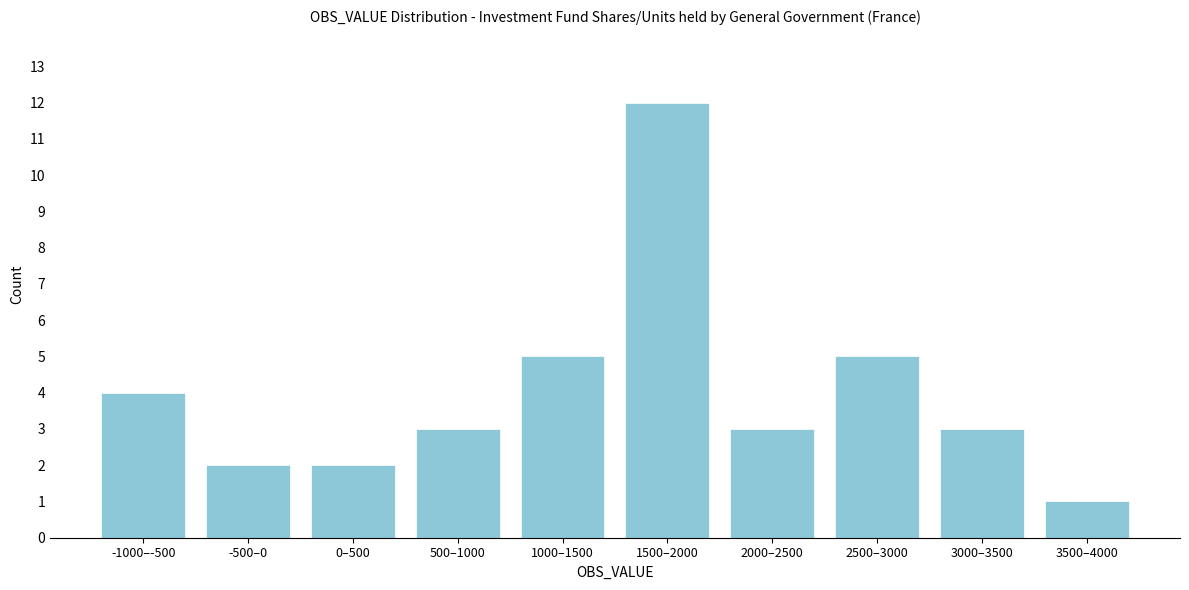

Reading left to right, transcribe all the data shown in this chart.

-1000–-500=4	-500–0=2	0–500=2	500–1000=3	1000–1500=5	1500–2000=12	2000–2500=3	2500–3000=5	3000–3500=3	3500–4000=1